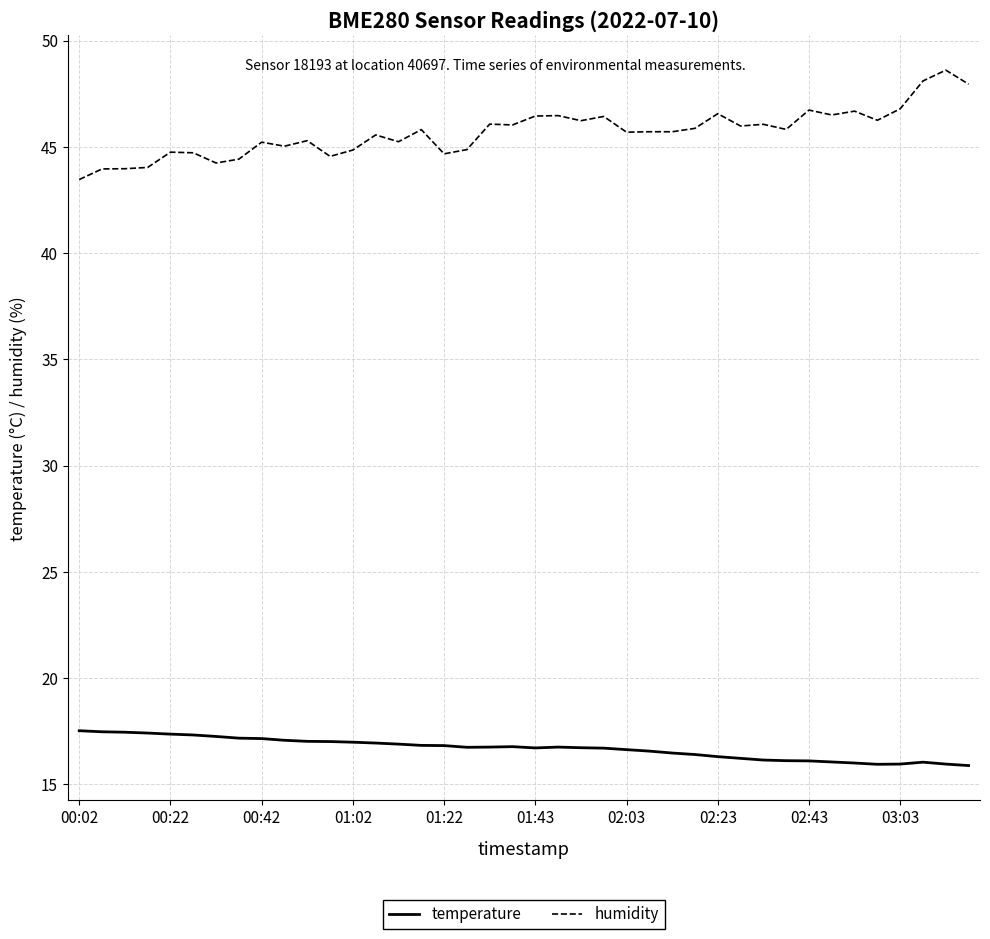

What is the difference between the maximum and minimum values in the temperature series?

1.6